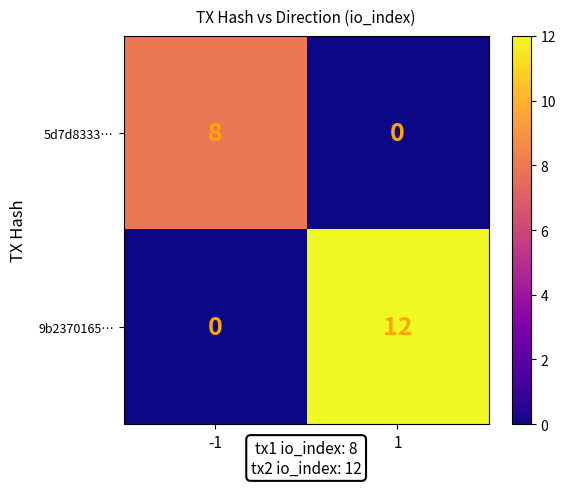

What is the maximum value for 9b2370165…?

12